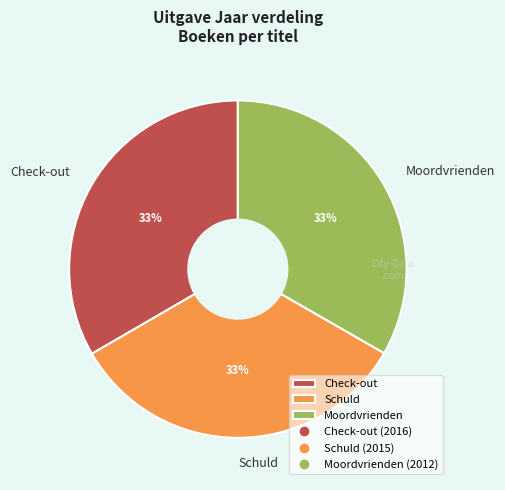

Combined, do Schuld and Check-out account for over 50%?

Yes